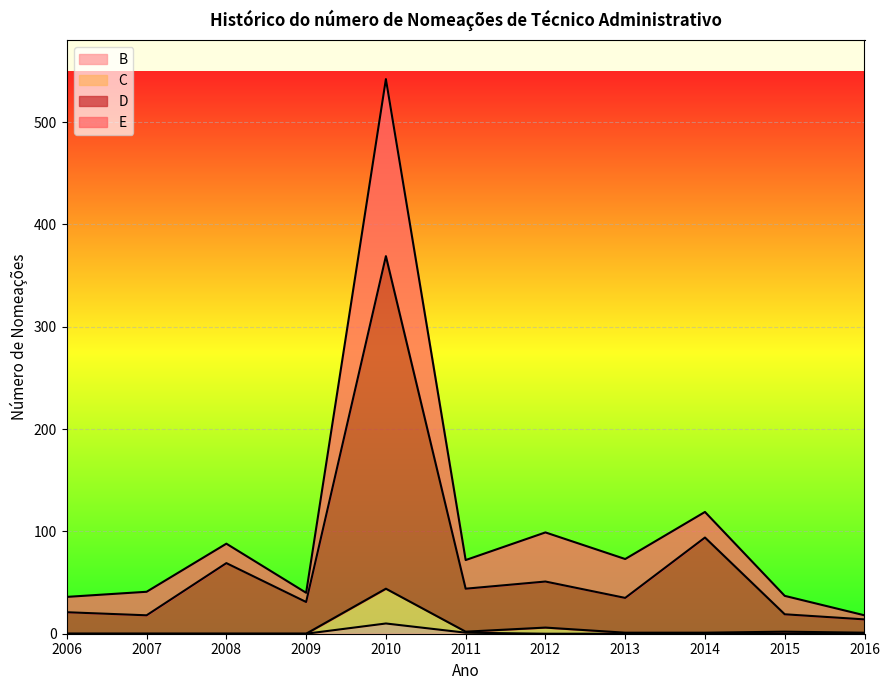

The E series shows 73 at 2013. True or false?

True